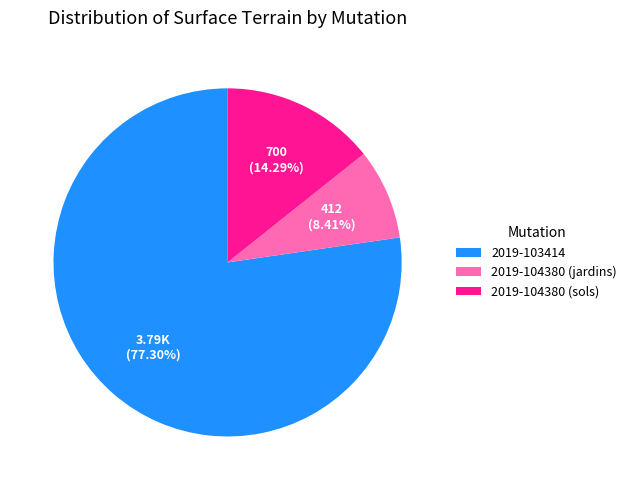

Which category has the smallest portion of the pie?

2019-104380 (jardins)